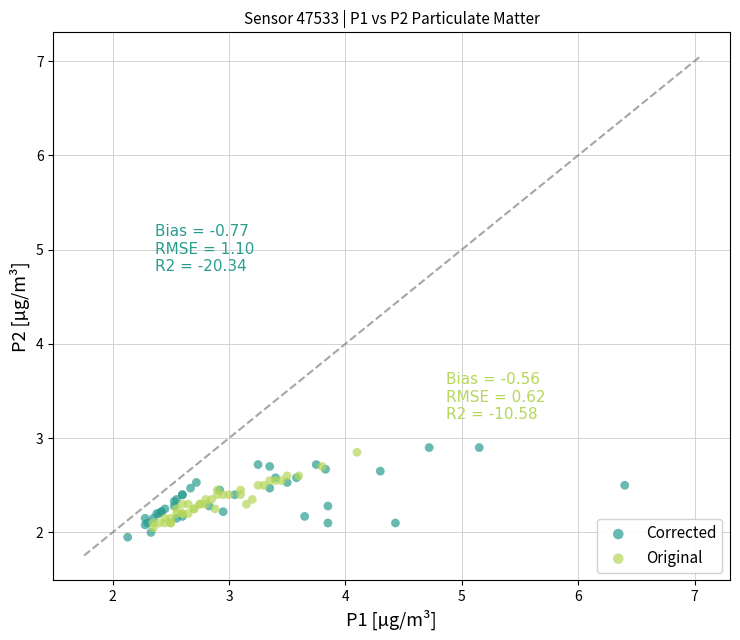

Which series reaches the maximum Y coordinate?

Corrected